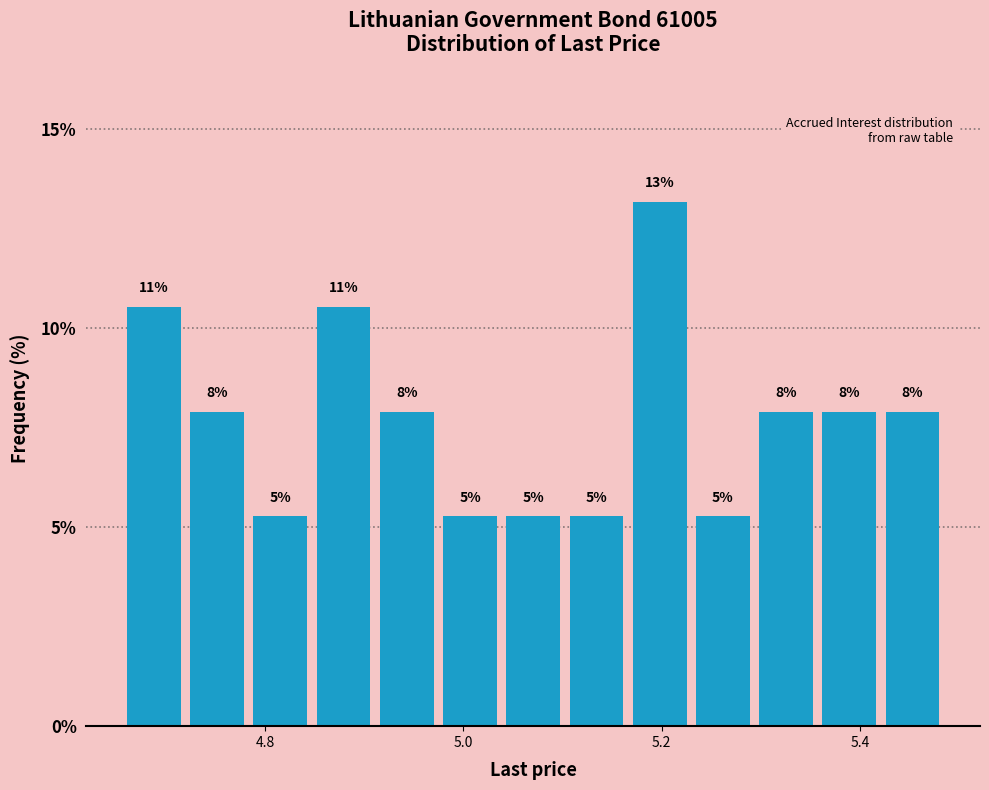

Around what value on the x-axis is the tallest bar? Give the approximate position of its centre, as read against the axis.

5.20